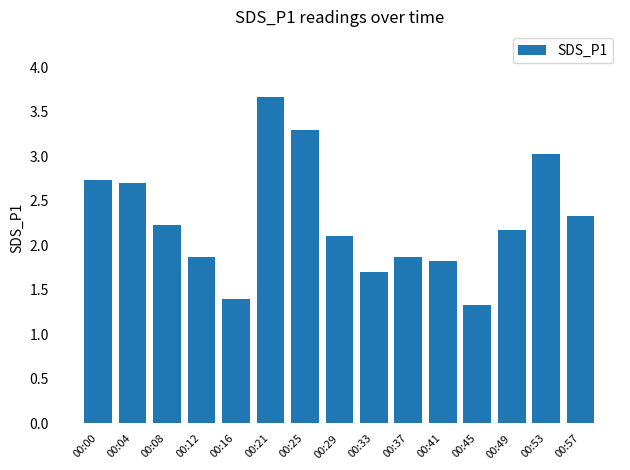

Which category has the lowest value across all series?

00:45